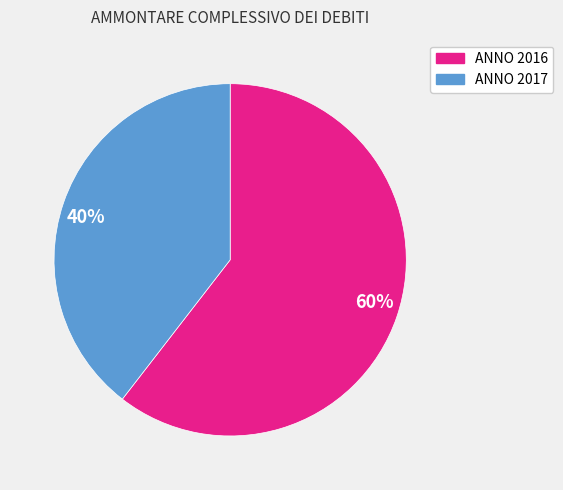

To the nearest percent, what is the combined percentage of ANNO 2016 and ANNO 2017?

100%